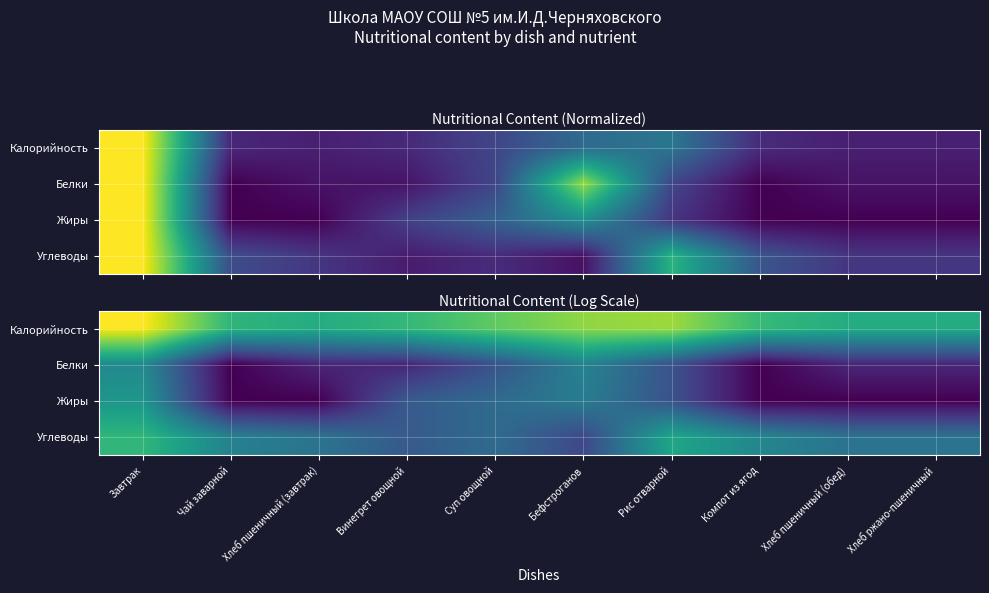

Which category has the highest value across all series?

Завтрак